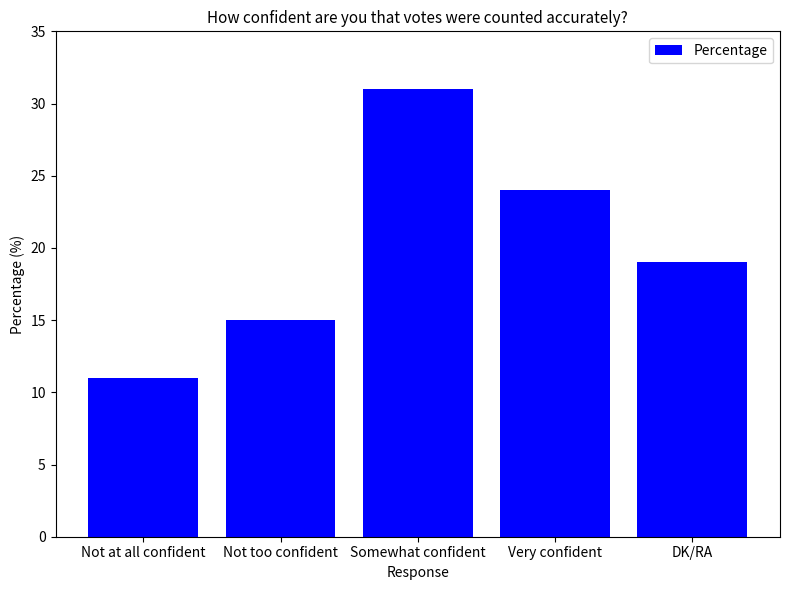

What is the maximum value shown in the chart?

31